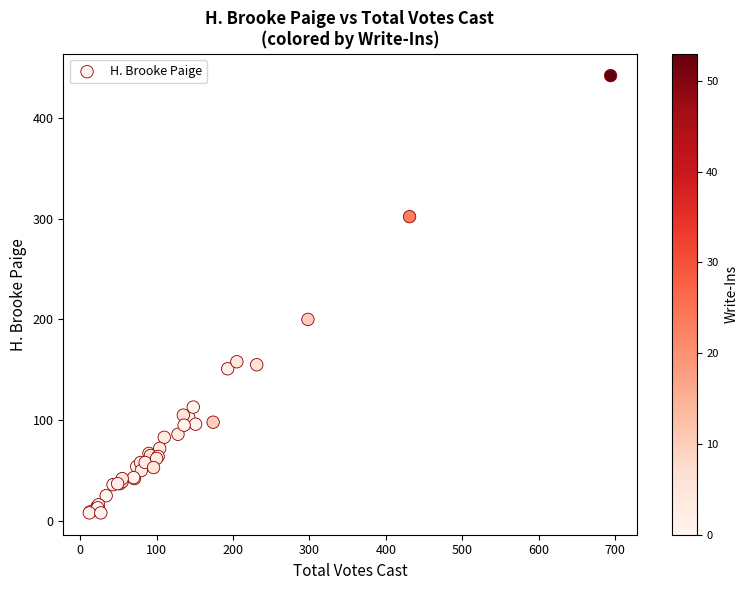

What Y value in the scatter plot is closest to 225?

200